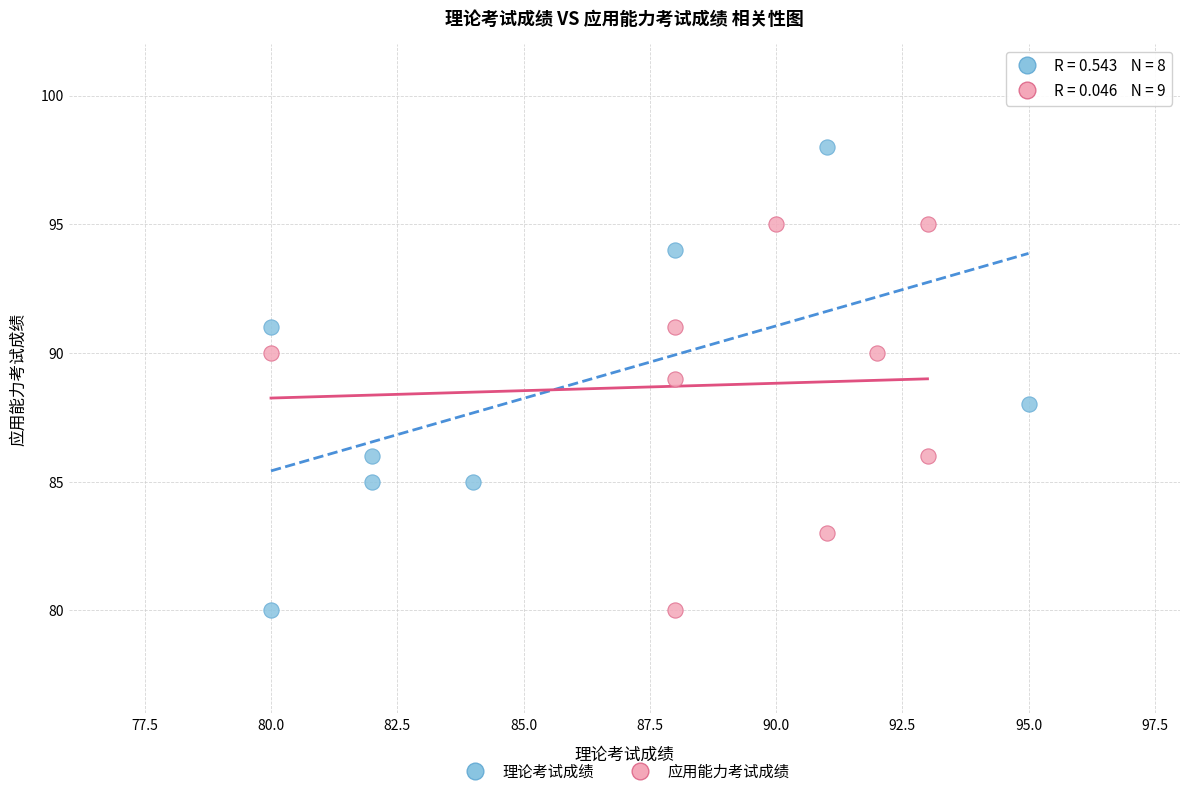

What are all the series names shown in the legend?

理论考试成绩, 应用能力考试成绩